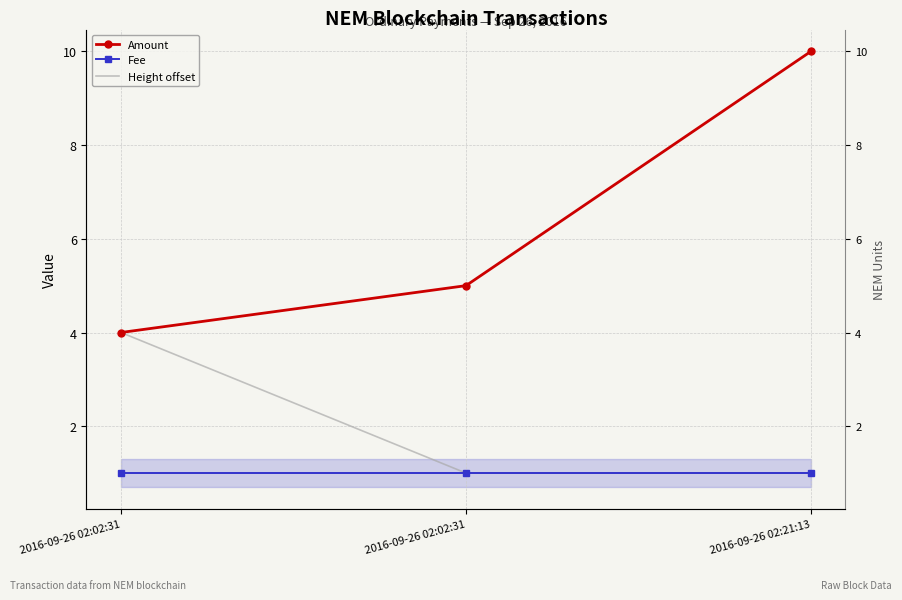

How many data points in Amount are above 5?

1